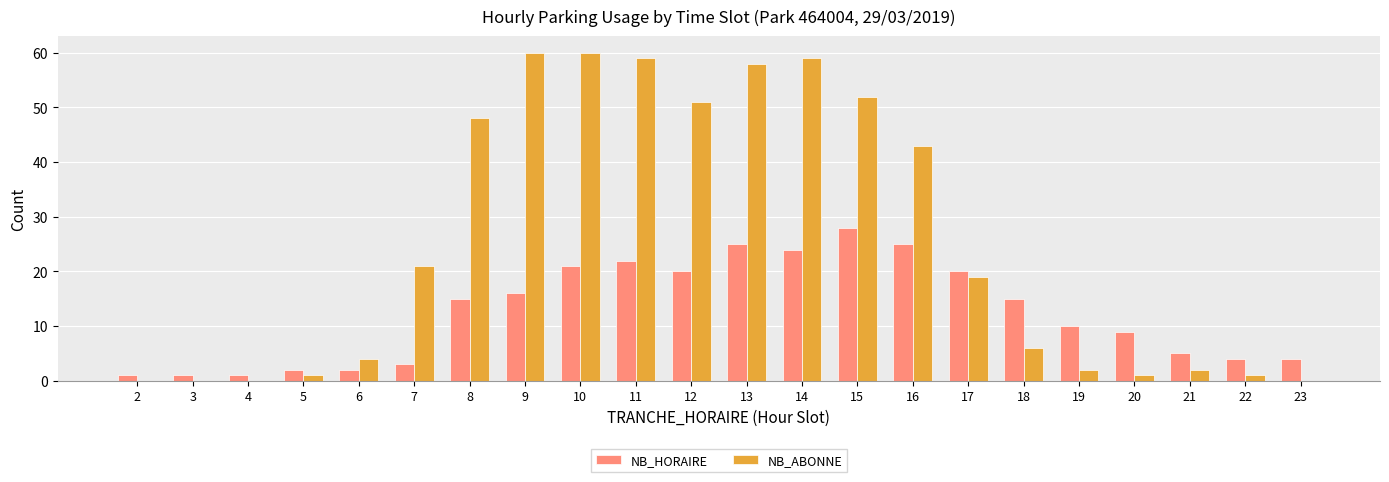

Between 8 and 14, which series saw the biggest shift?

NB_ABONNE